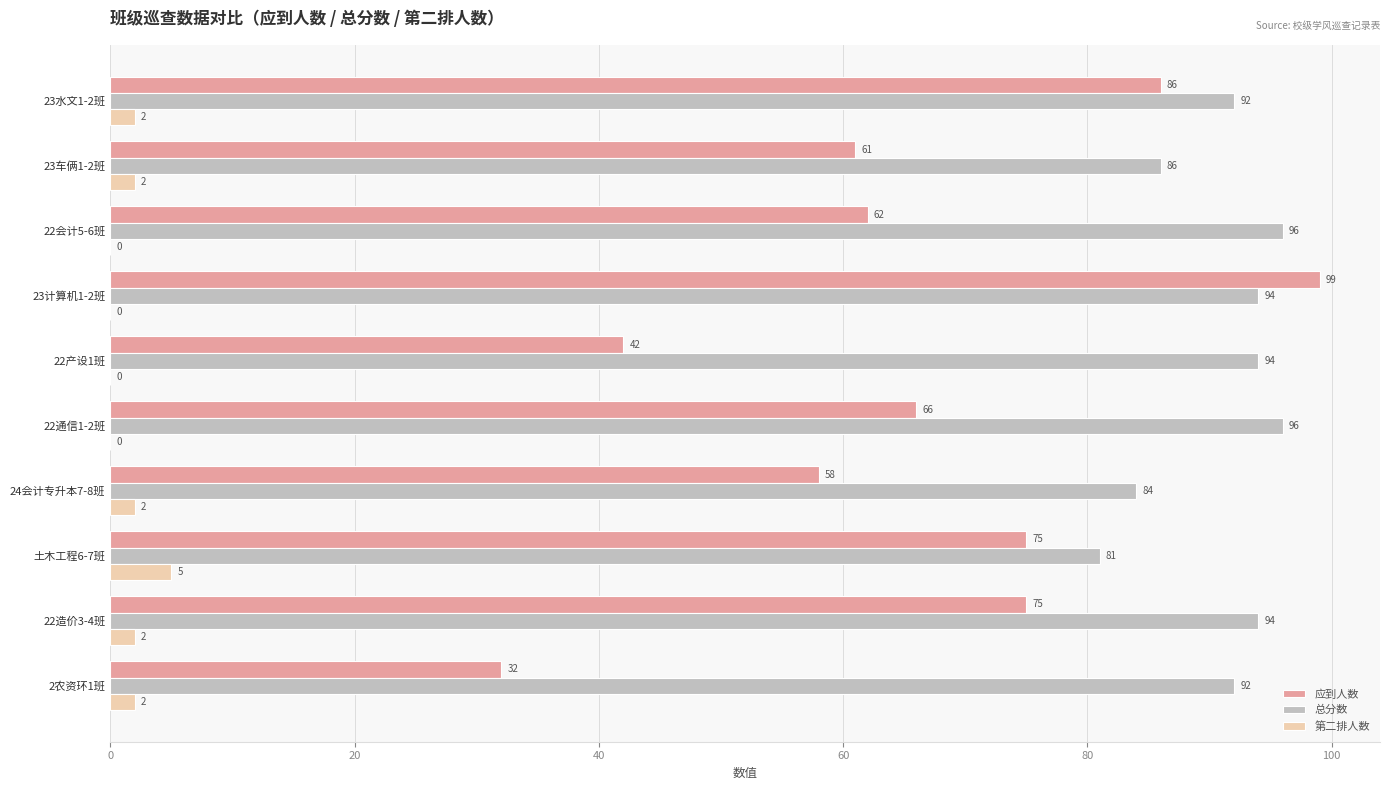

How many 总分数 values are between 86 and 94?

6